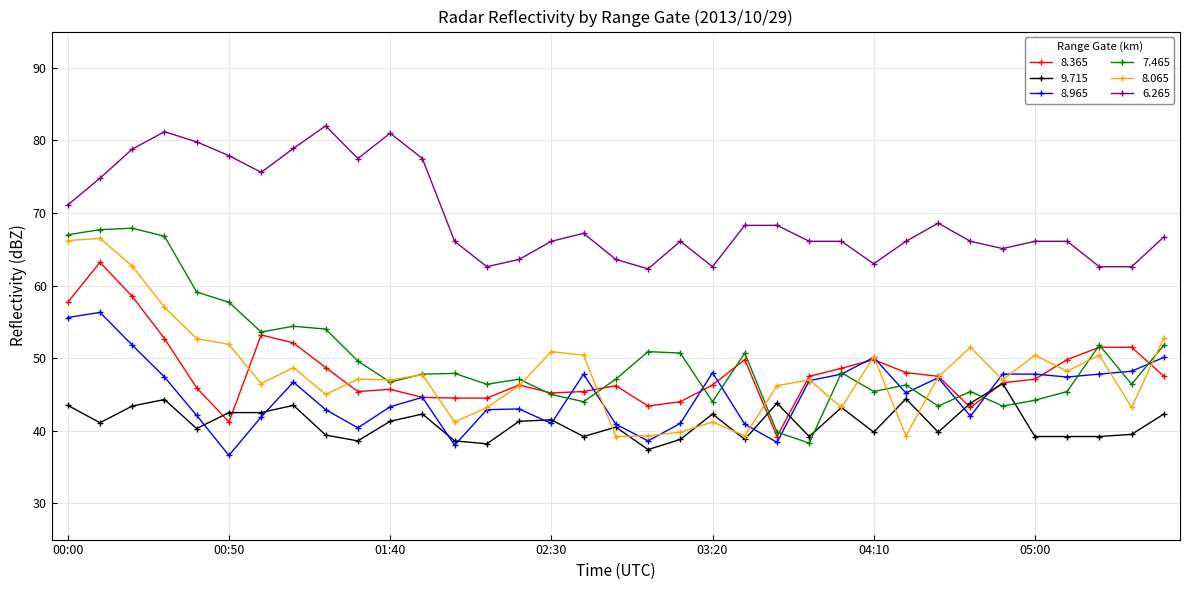

True or false: 8.365 and 6.265 cross at least once.

False